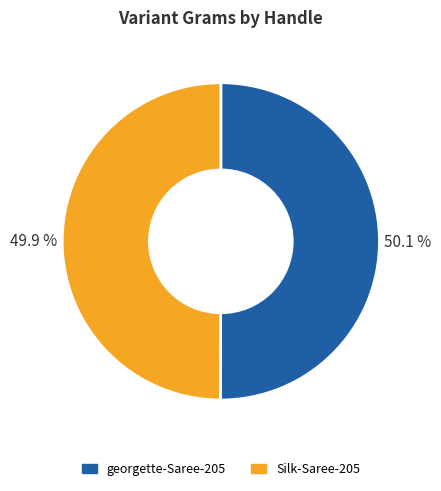

Count the number of slices in the pie.

2